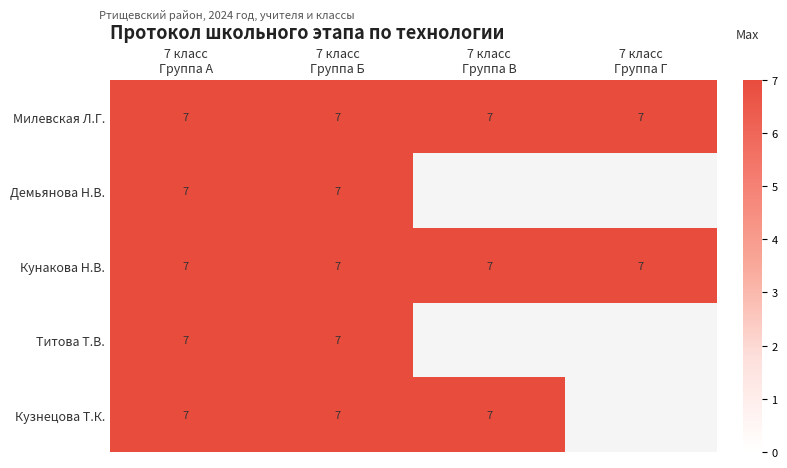

Is it true that Титова Татьяна Валерьевна equals 5 at Березникова Екатерина?

False